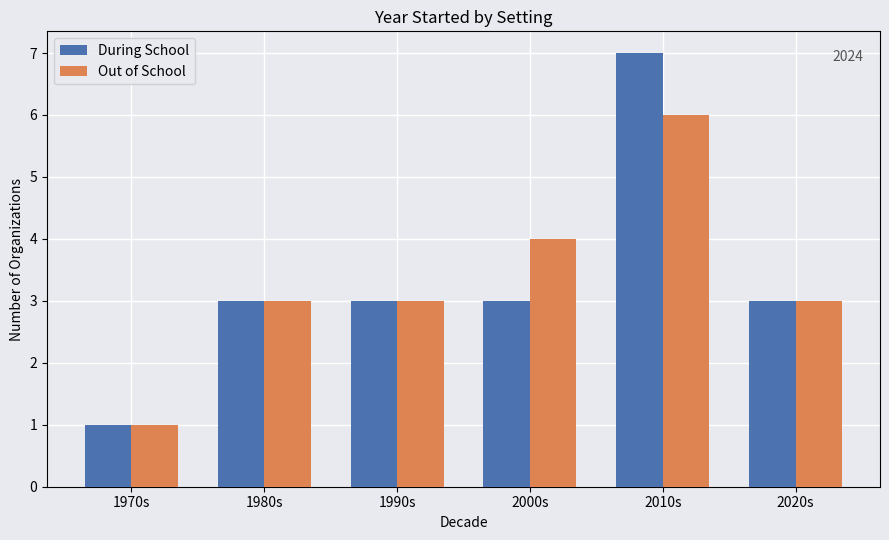

At how many categories does at least one series exceed 5?

1